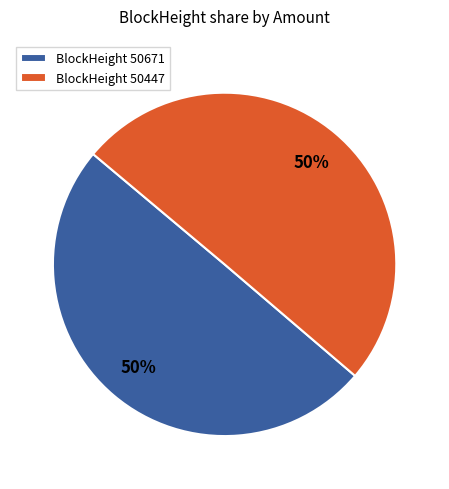

To the nearest percent, what percentage of the pie is BlockHeight 50447?

50%